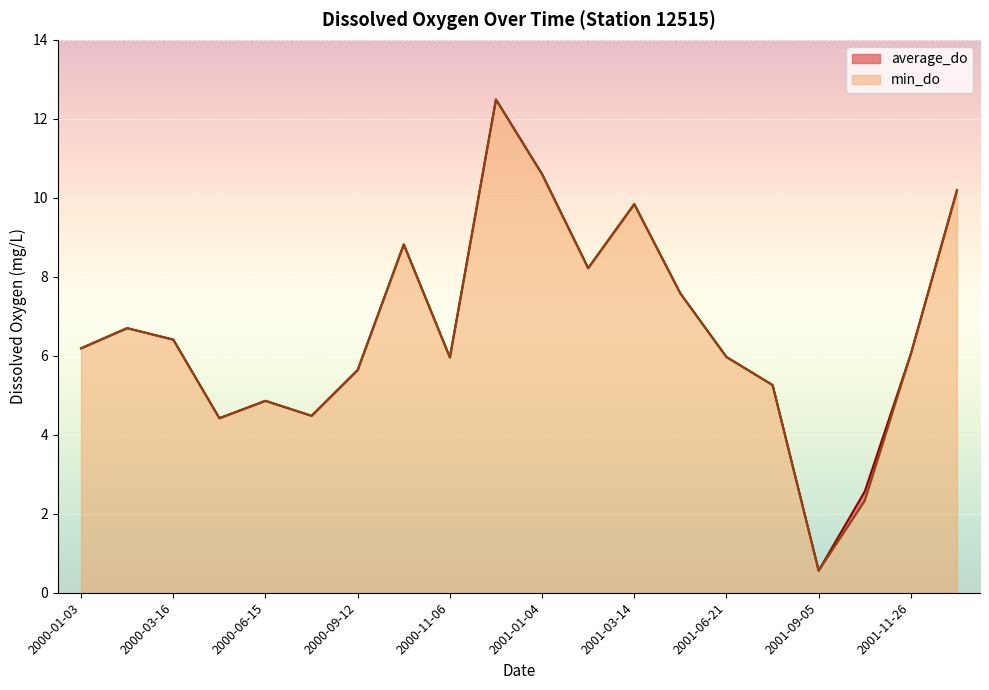

Rank the series by their average value, from highest to lowest.

average_do, min_do